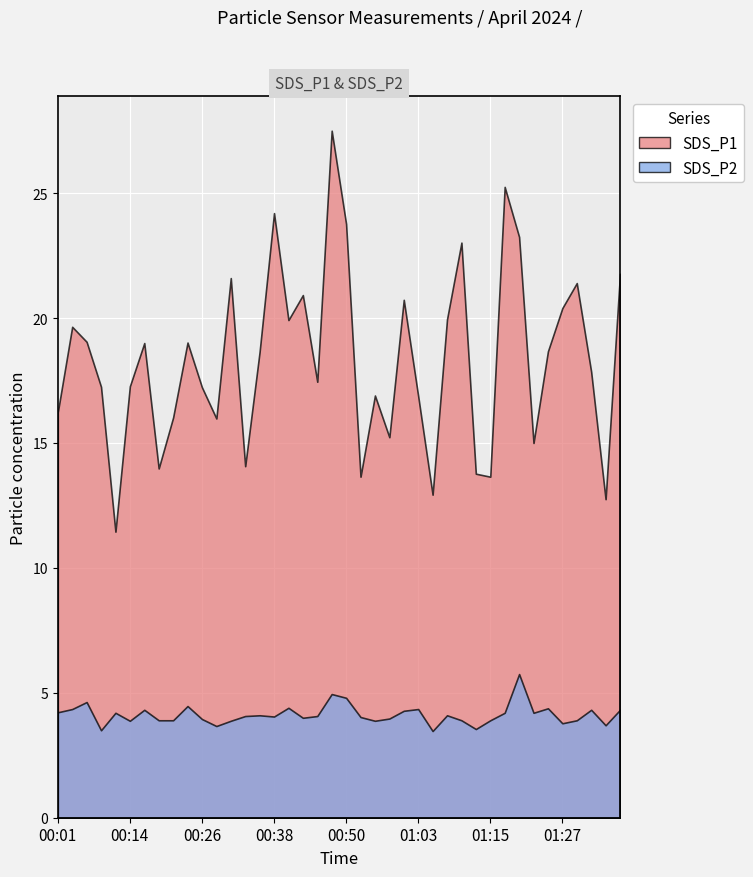

What is the difference between the highest and lowest values at 01:37?

17.4